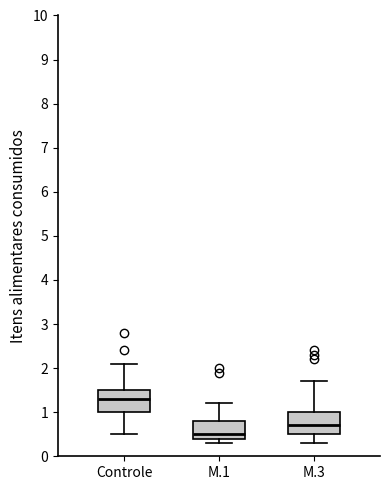

Reading left to right, transcribe this box plot: for each box, give where its median line is, the range the box spans, and where its two whiskers end, as read against the y-axis. The values are not printed on the chart, so give them approximately, as read against the axis.

Controle: median 1.3, box 1.0 to 1.5, whiskers 0.5 to 2.1
M.1: median 0.5, box 0.4 to 0.8, whiskers 0.3 to 1.2
M.3: median 0.7, box 0.5 to 1.0, whiskers 0.3 to 1.7